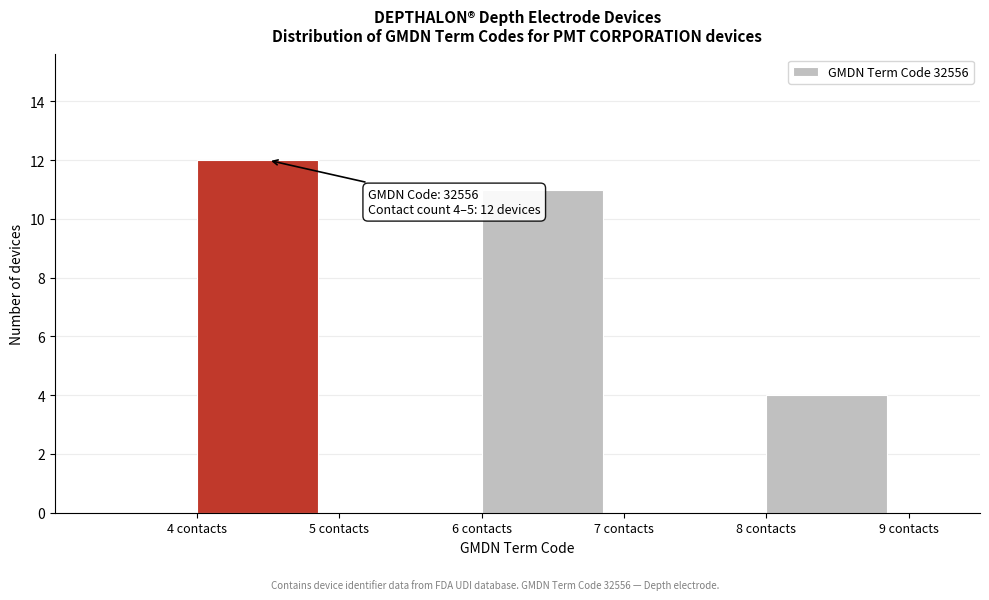

Which range on the x-axis has the tallest bar?

4 to 5